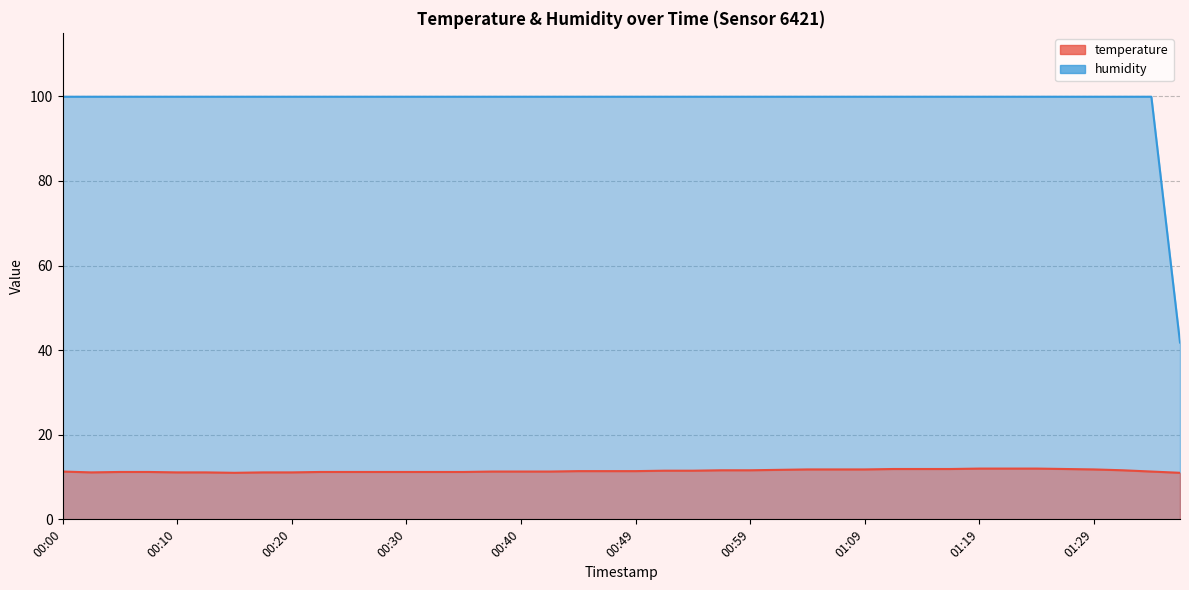

What position from the right is 00:37?

25